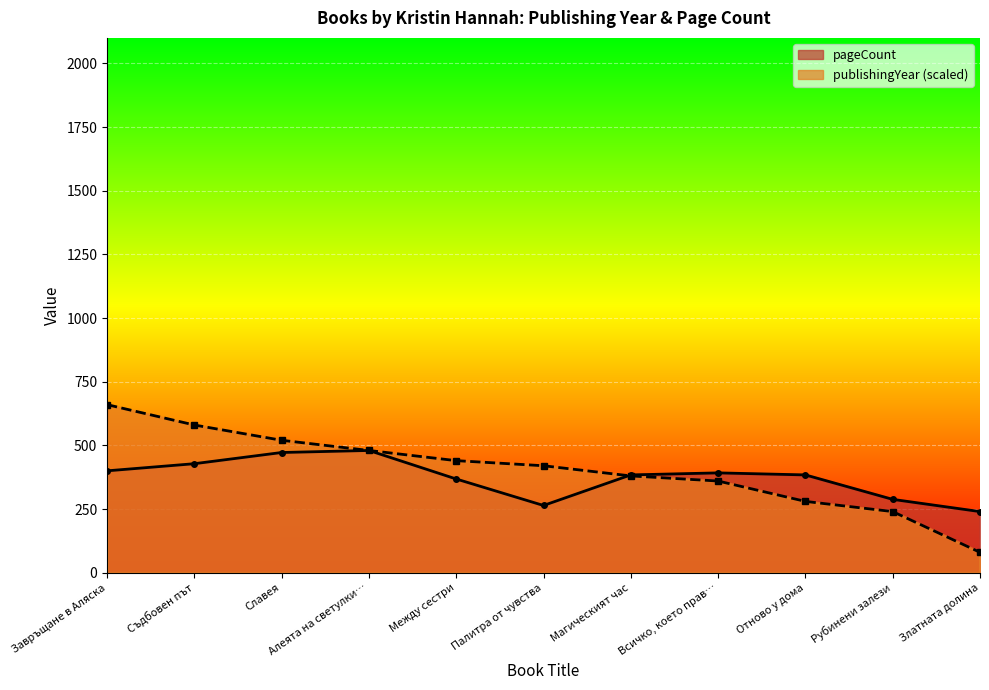

At which label does publishingYear (scaled) first exceed 420?

Завръщане в Аляска